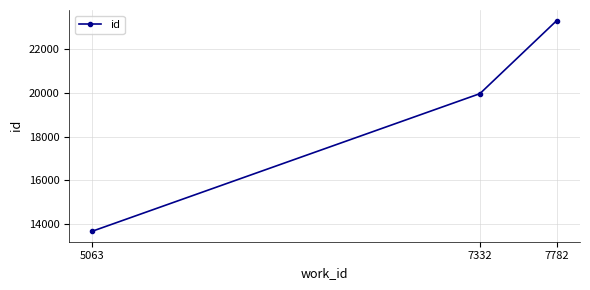

How many lines are shown in the chart?

1